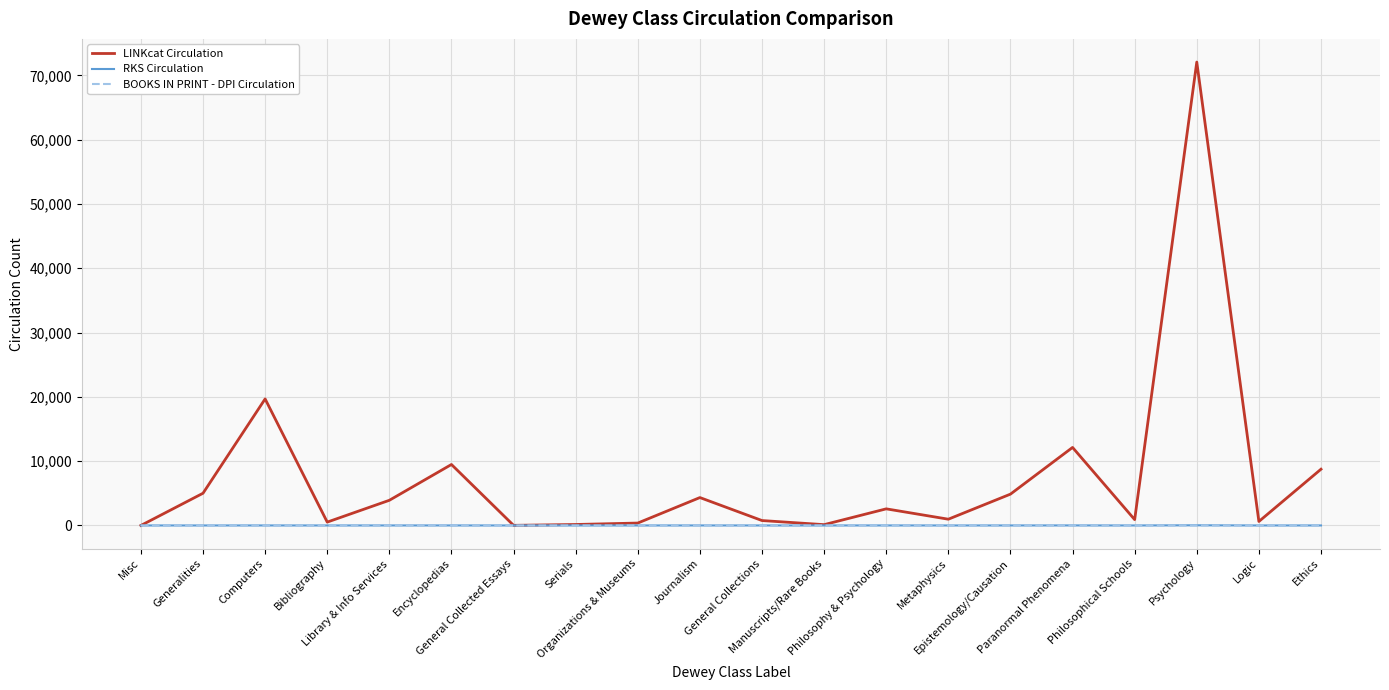

Which series has the largest range (max minus min)?

LINKcat Circulation